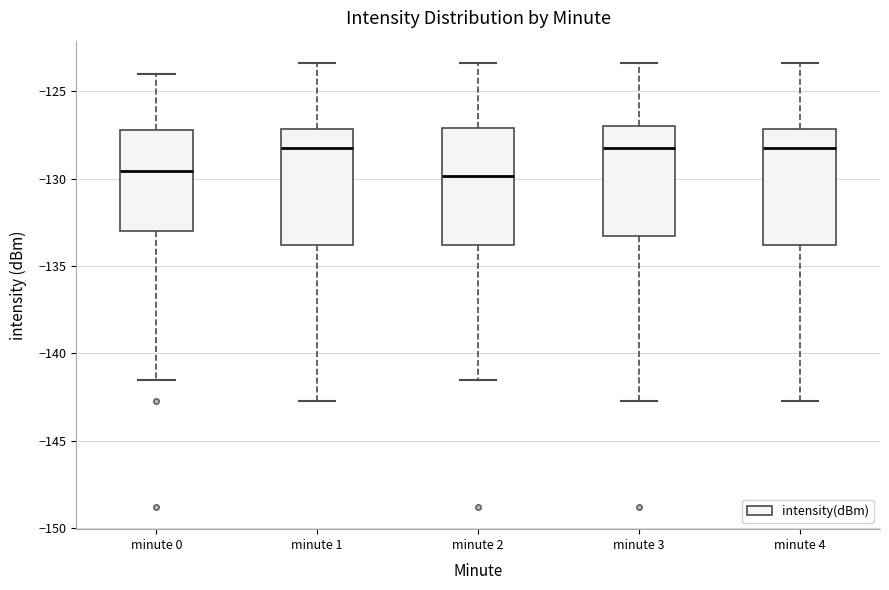

Where is the lower edge of the box for minute 3 on the y-axis? The values are not printed on the chart, so give them approximately, as read against the axis.

-133.5